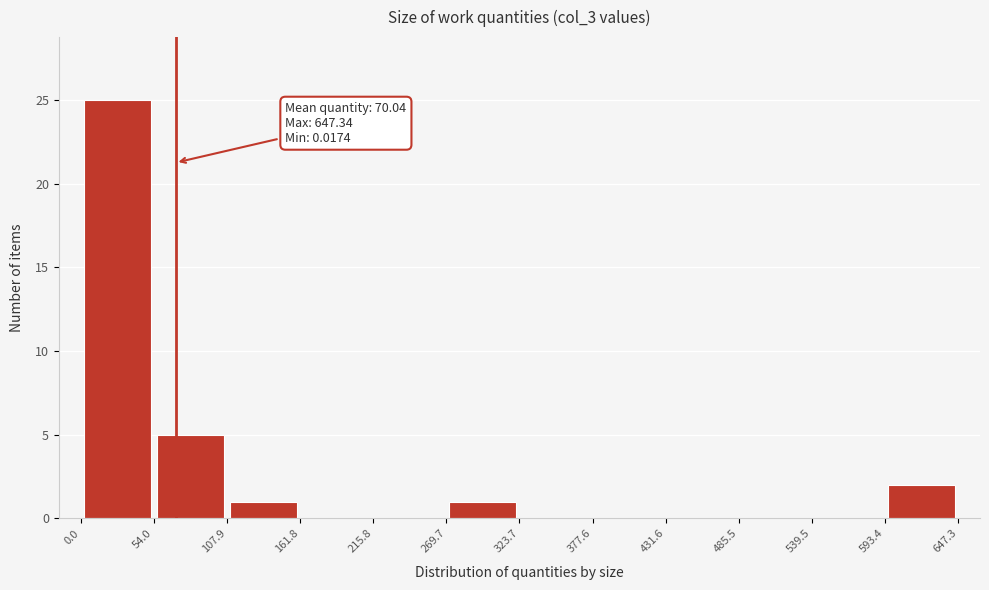

Which range on the x-axis has the tallest bar?

0.0 to 54.0